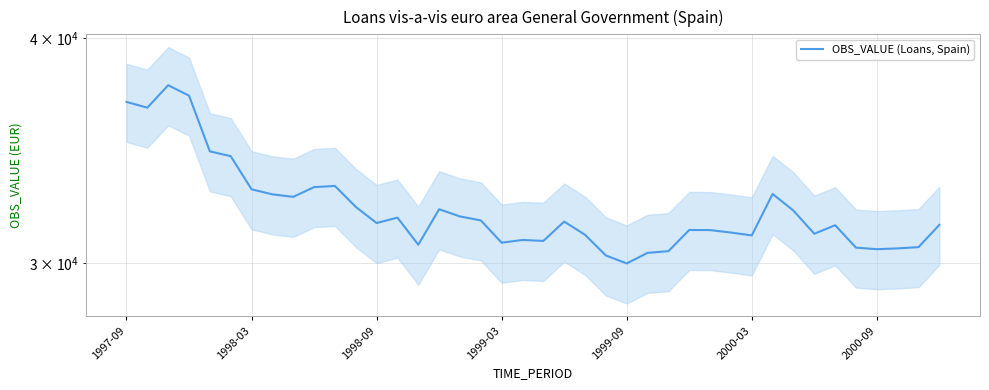

The chart shows a value of 19242 at 2000-09. True or false?

False